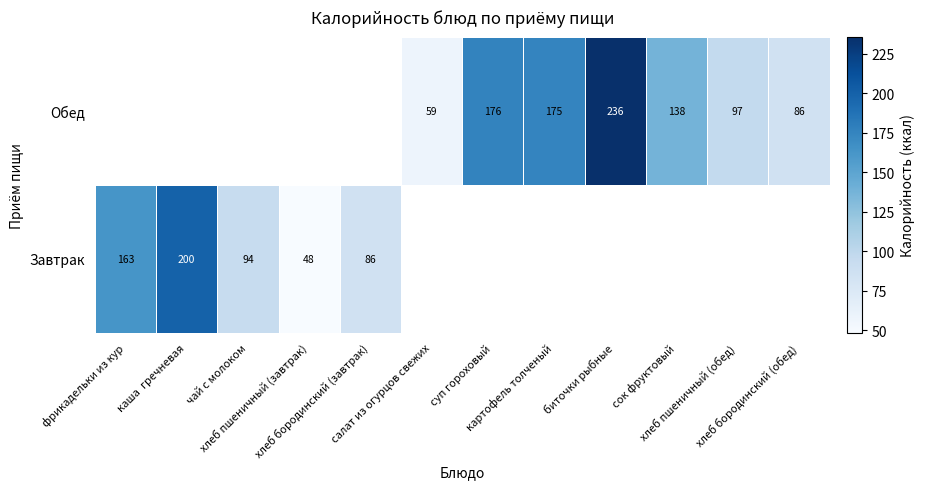

How many positive values does the Завтрак series have?

5